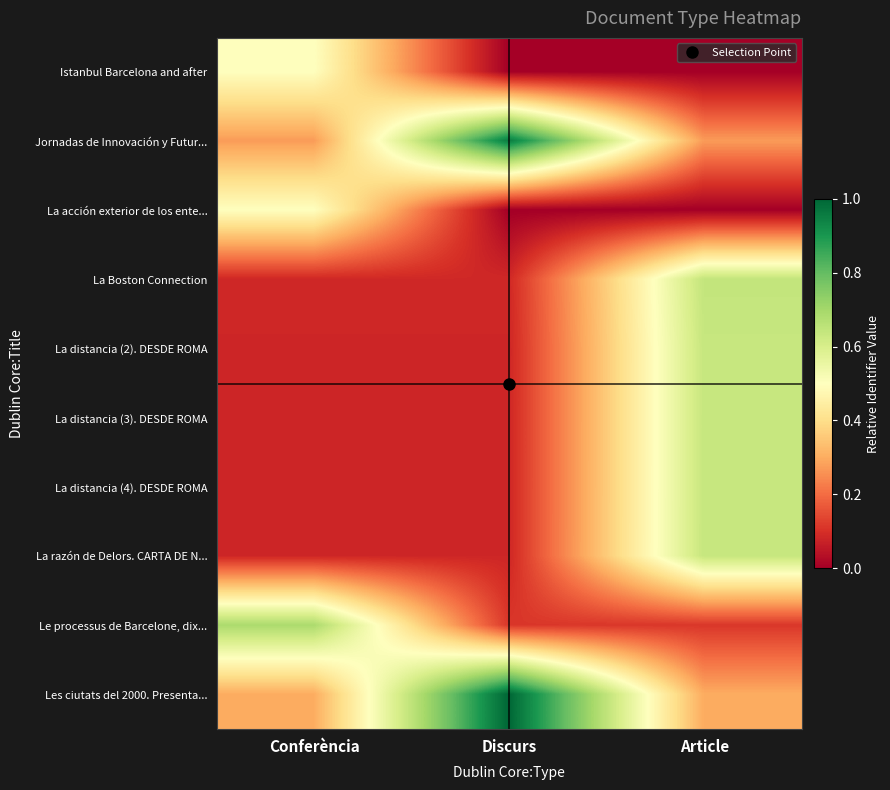

Reading right to left, transcribe all the data shown in this chart.

Istanbul Barcelona and after: Article=0.0	Discurs=0.0	Conferència=0.5
Jornadas de Innovación y Futur...: Article=0.3	Discurs=1.0	Conferència=0.3
La acción exterior de los ente...: Article=0.0	Discurs=0.0	Conferència=0.5
La Boston Connection: Article=0.6	Discurs=0.1	Conferència=0.1
La distancia (2). DESDE ROMA: Article=0.6	Discurs=0.1	Conferència=0.1
La distancia (3). DESDE ROMA: Article=0.6	Discurs=0.1	Conferència=0.1
La distancia (4). DESDE ROMA: Article=0.6	Discurs=0.1	Conferència=0.1
La razón de Delors. CARTA DE N...: Article=0.6	Discurs=0.1	Conferència=0.1
Le processus de Barcelone, dix...: Article=0.1	Discurs=0.1	Conferència=0.7
Les ciutats del 2000. Presenta...: Article=0.3	Discurs=1.0	Conferència=0.3